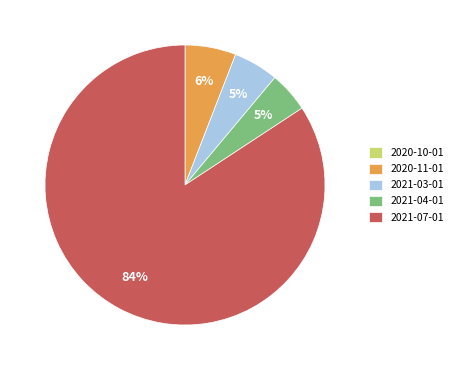

To the nearest percent, what portion does 2021-04-01 represent?

5%